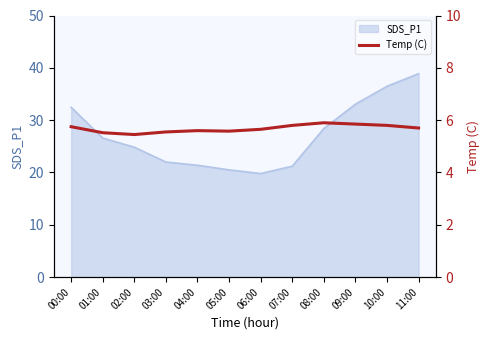

How many interior local peaks (higher than both neighbors) does the data have?

2